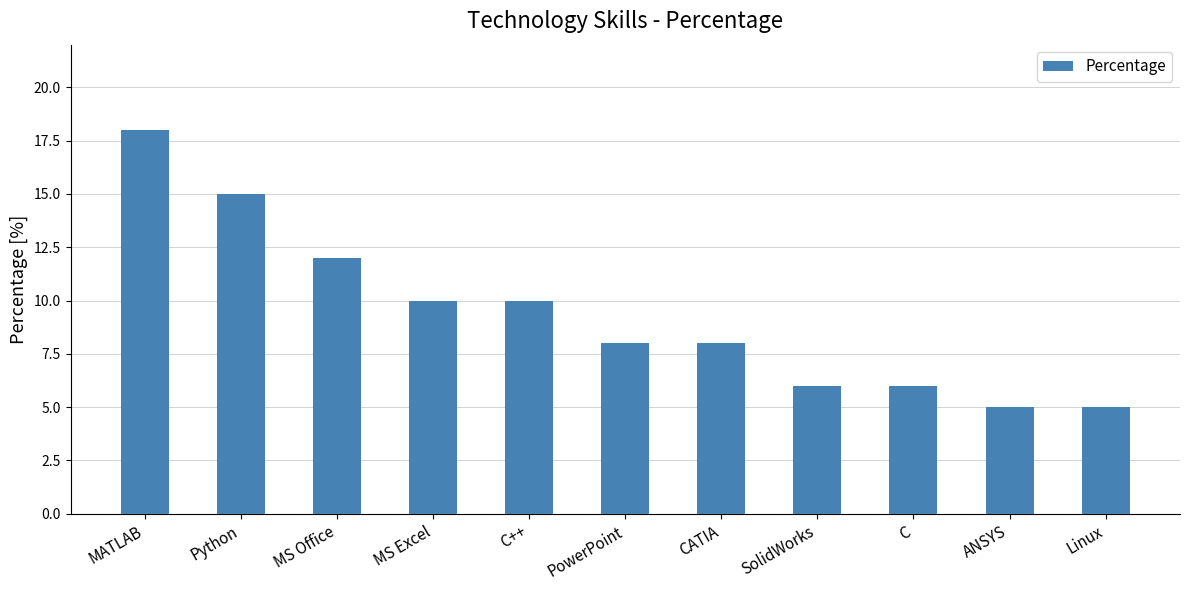

The value at C++ is 3. True or false?

False